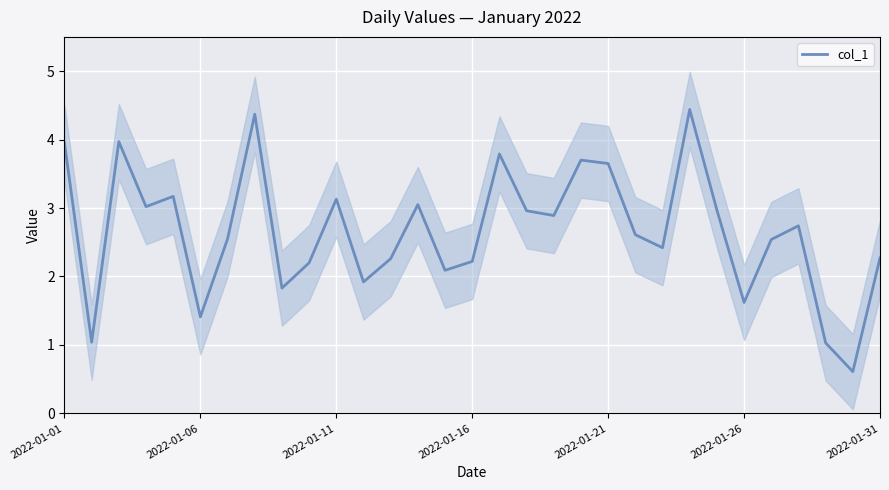

What is the minimum value for col_1?

0.6